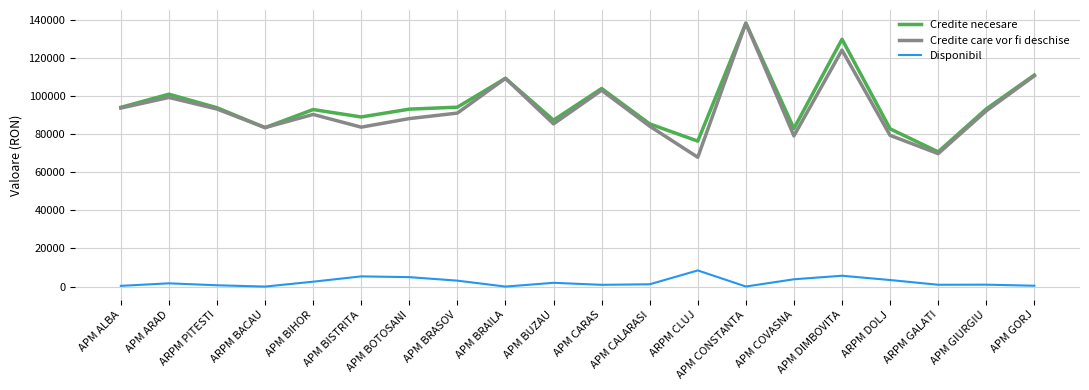

What is the spread (max minus min) of values at ARPM GALATI?

69714